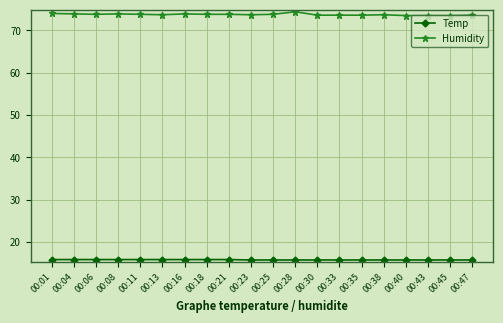

True or false: Humidity has more than 0 interior local peaks.

True